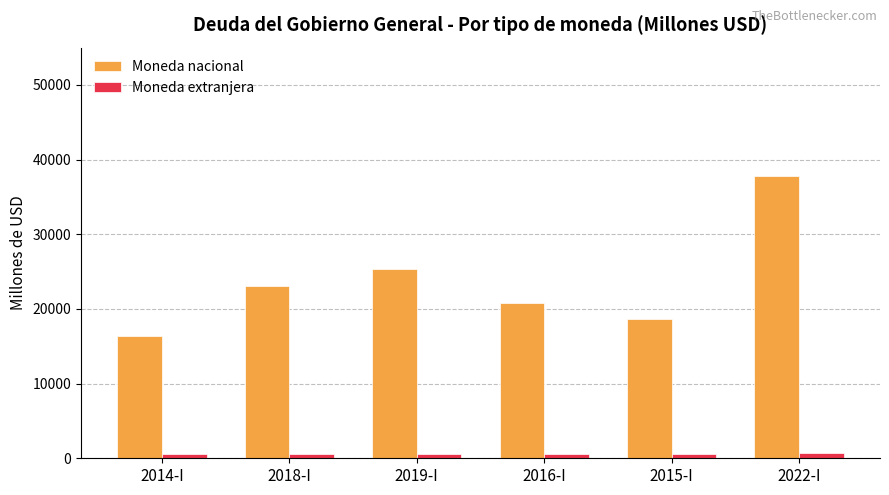

What is the approximate value of Moneda nacional at 2015-I?

18623.2